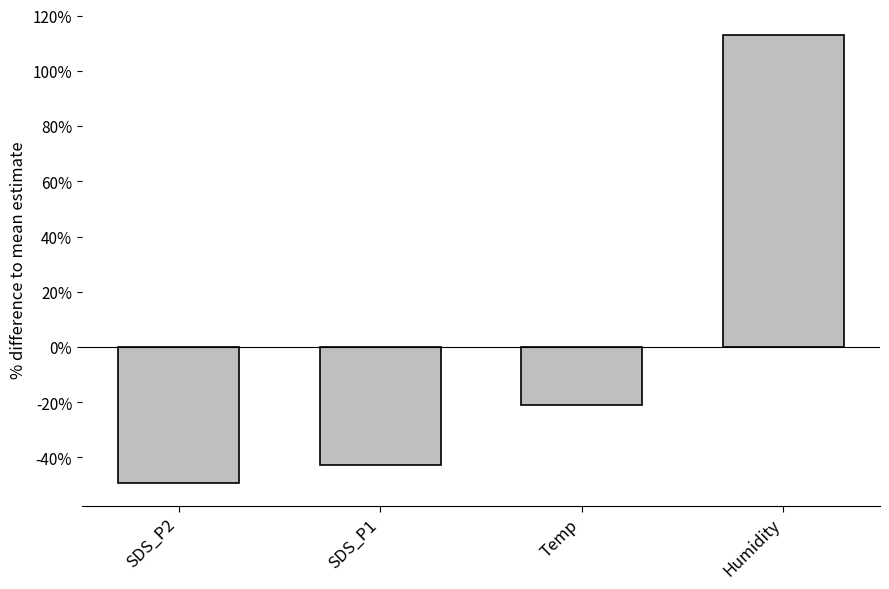

Reading right to left, list all the values displayed in this chart.

Humidity=112.9	Temp=-20.9	SDS_P1=-42.7	SDS_P2=-49.3